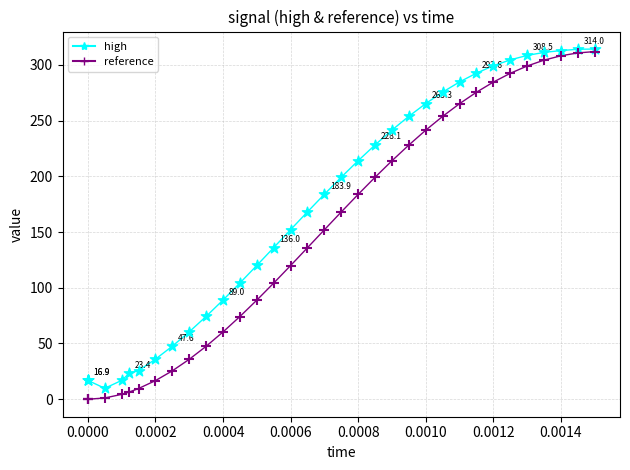

Which series has the largest Y range (max minus min)?

reference